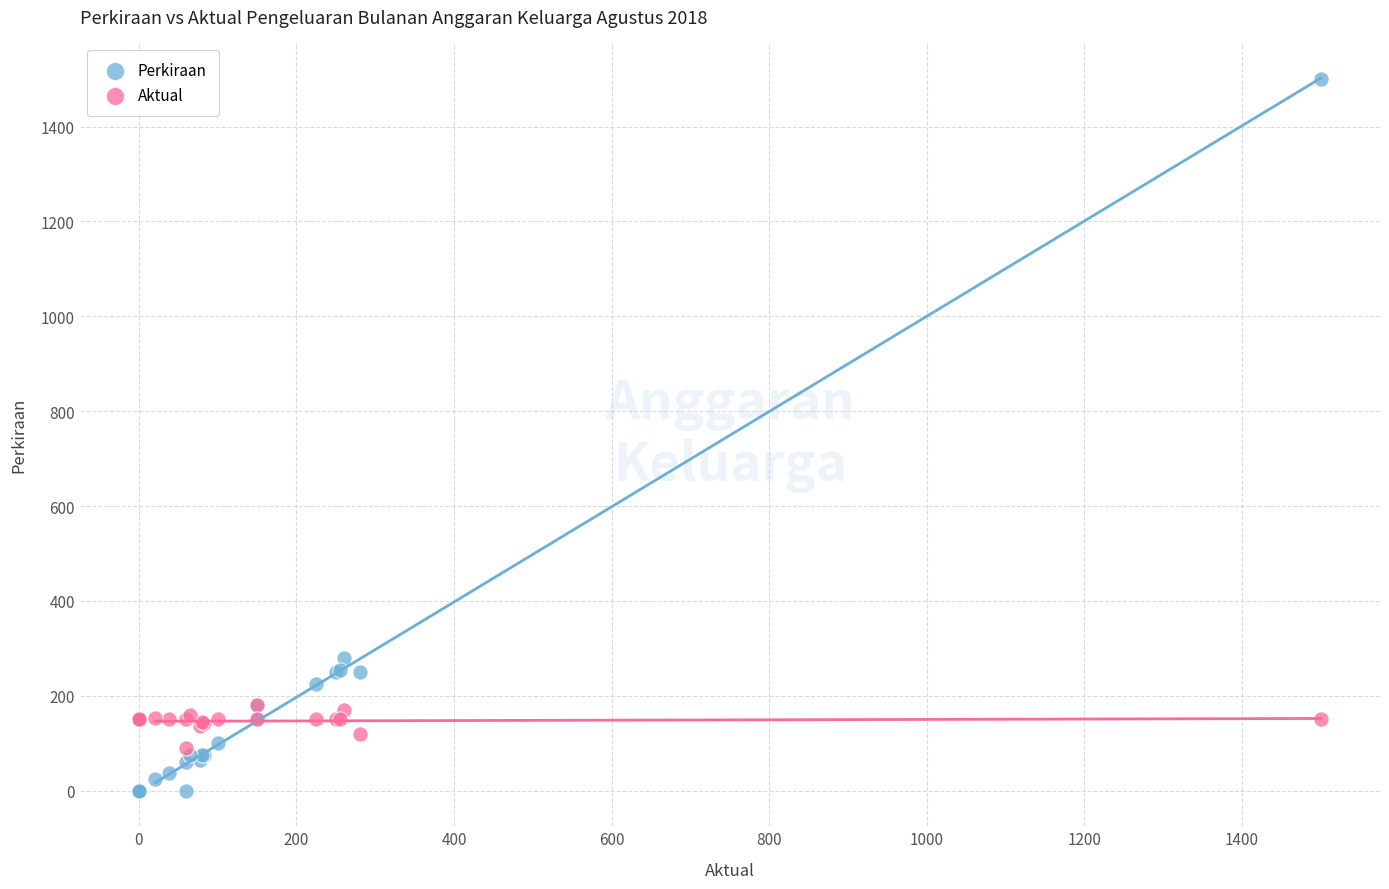

Across all series, what Y value is closest to 750?

280